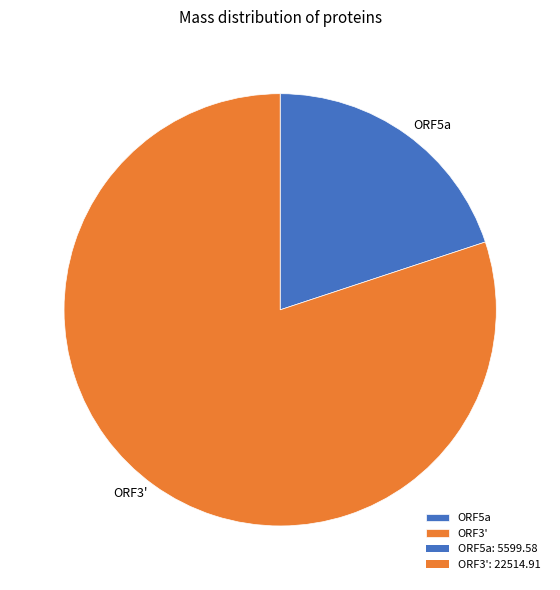

Is it true that ORF5a is 28% of the pie?

False